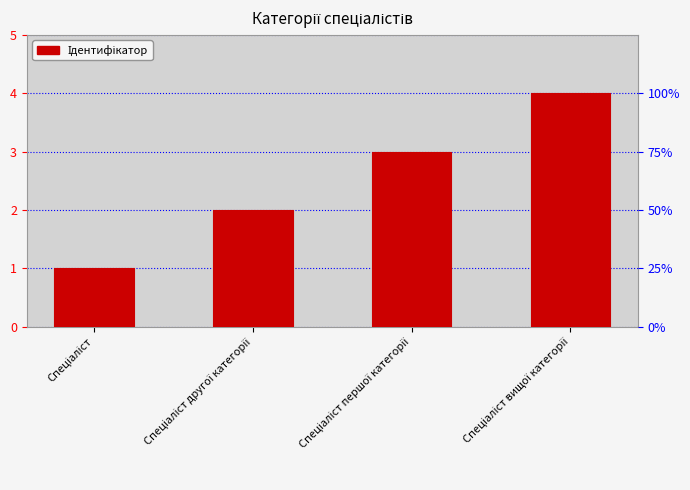

Where is the data nearest to the value 2?

Спеціаліст другої категорії